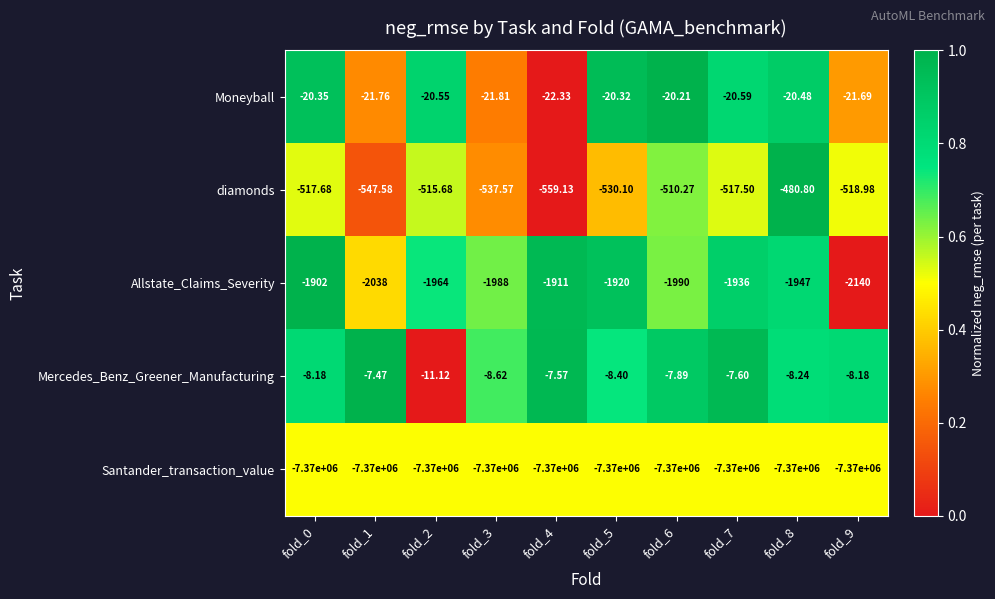

Count the number of categories in the chart.

10